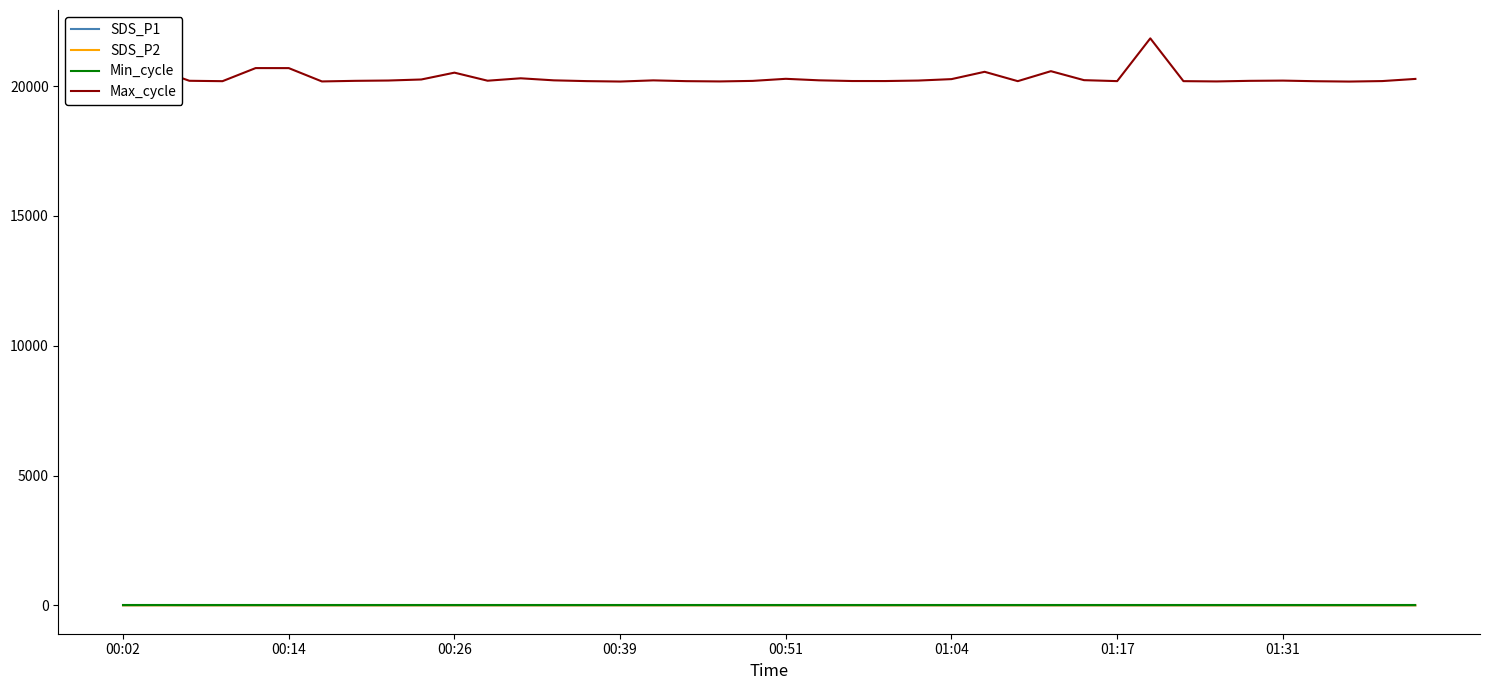

Which series has the largest range (max minus min)?

Max_cycle